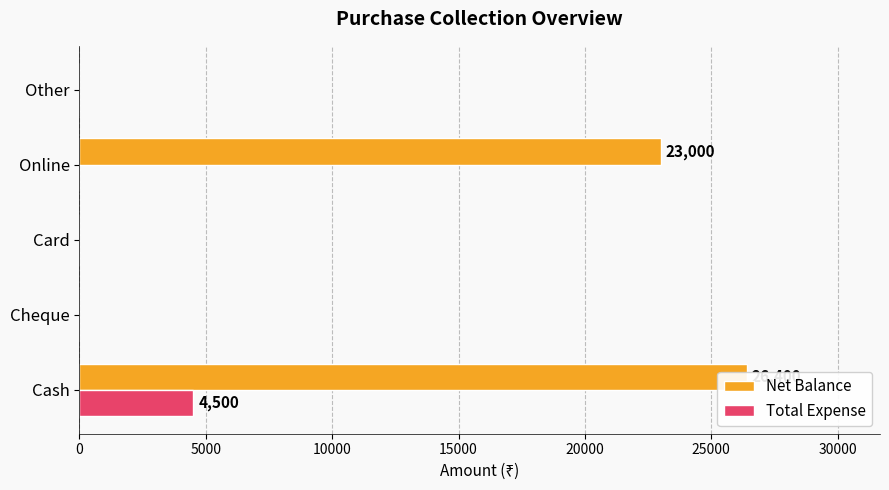

Is the value of Net Balance at Card greater than the value of Total Expense at Online?

No